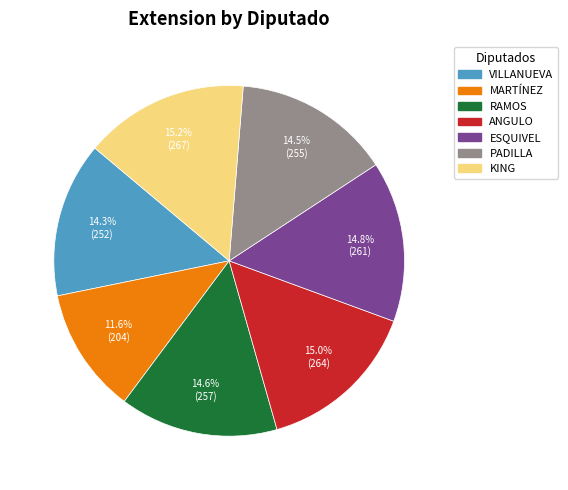

Is there a majority slice in this chart?

No